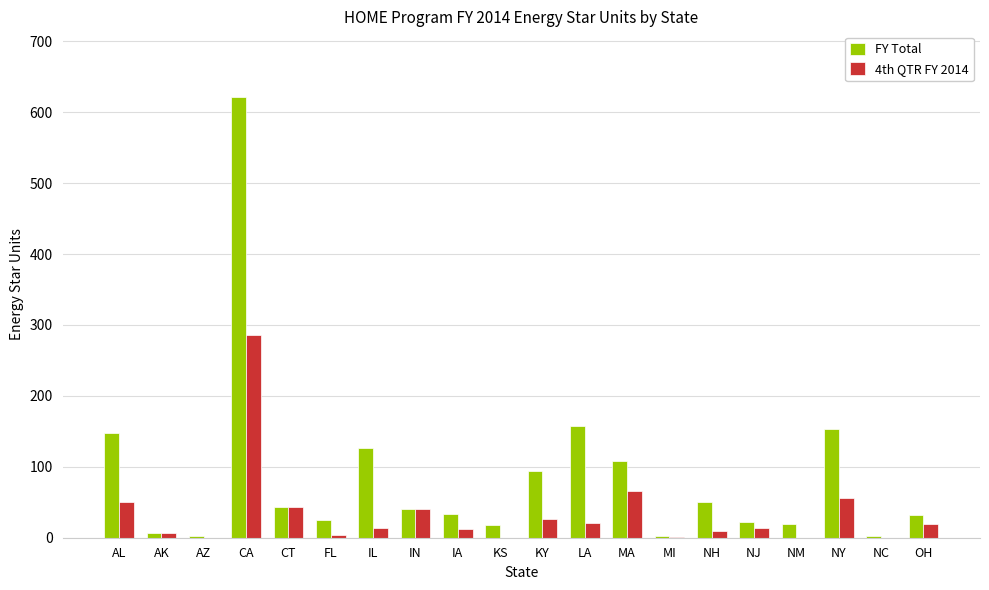

What is the sum of all FY Total values?

1707